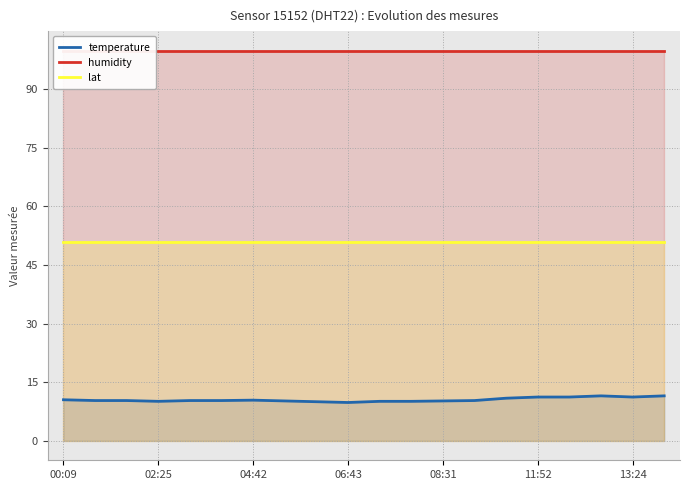

How many data points does each series have?

20